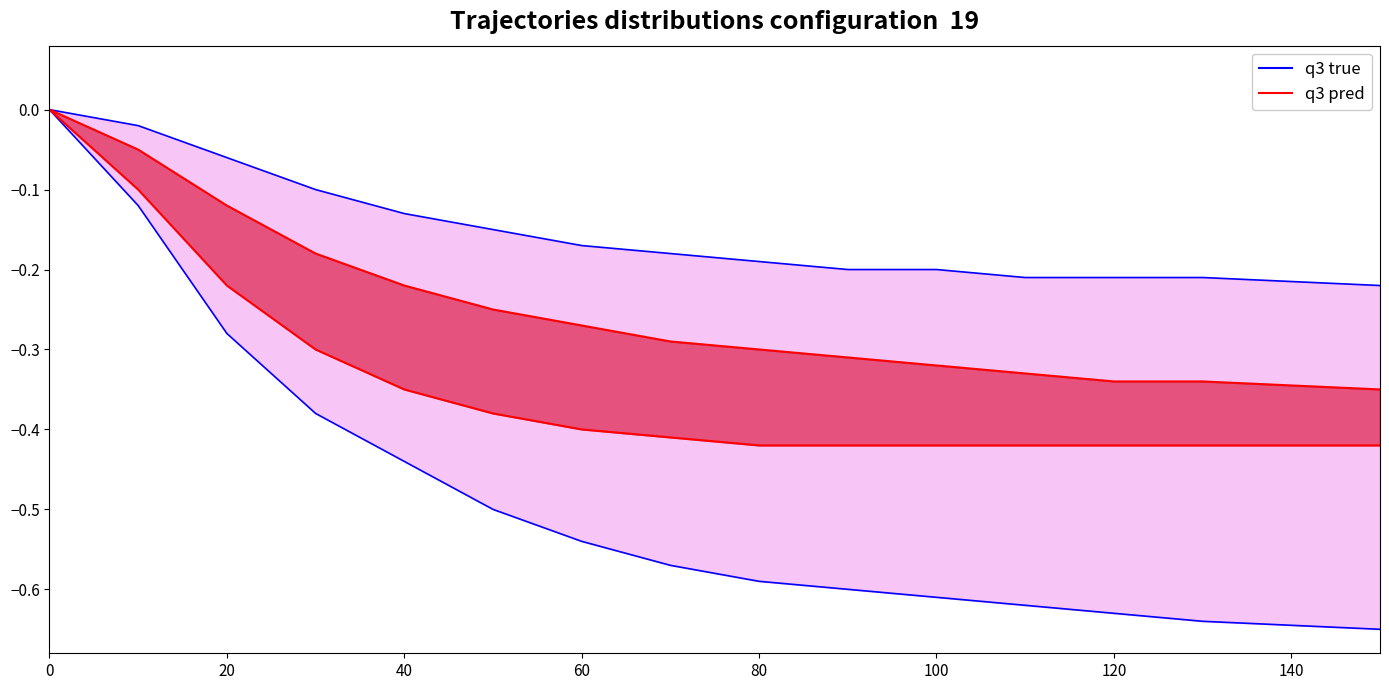

At 40, list the series in order from largest to smallest.

q3 true upper, q3 pred upper, q3 pred lower, q3 true lower